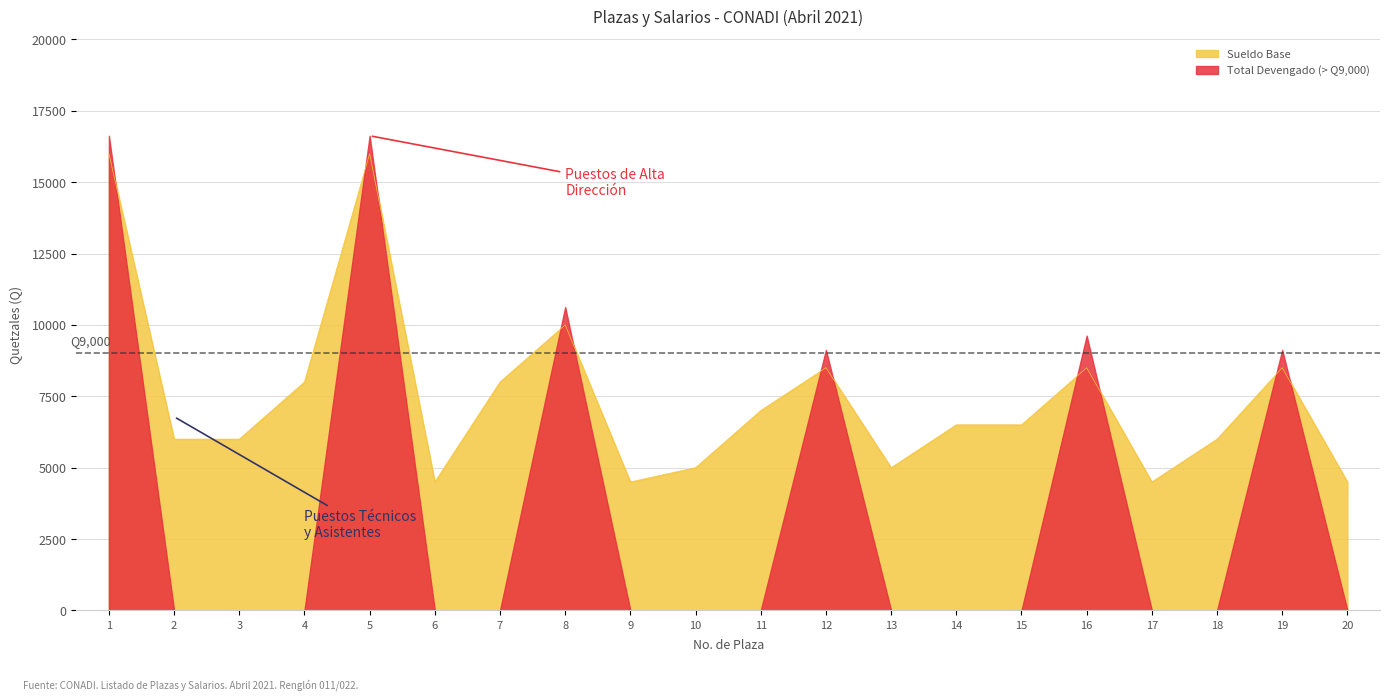

How many lines are shown in the chart?

1